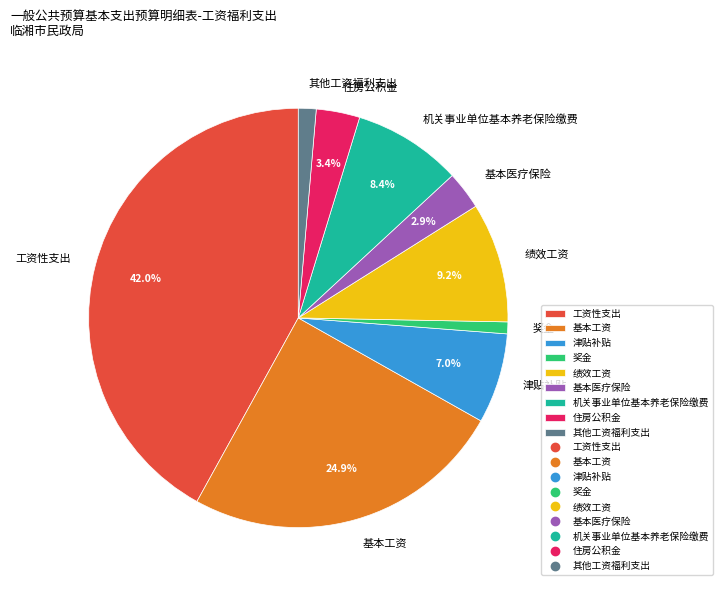

Do 基本医疗保险 and 基本工资 together represent more than half of the pie?

No